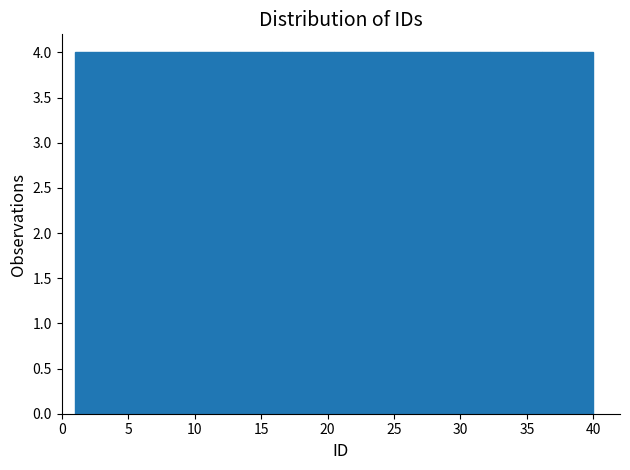

Reading left to right, list every bar in this chart as the range it spans on the x-axis followed by its height. Neither the bar edges nor the heights are printed on the chart, so give them approximately, as read against the axes.

1.0 to 4.9: 4
4.9 to 8.8: 4
8.8 to 12.7: 4
12.7 to 16.6: 4
16.6 to 20.5: 4
20.5 to 24.4: 4
24.4 to 28.3: 4
28.3 to 32.2: 4
32.2 to 36.1: 4
36.1 to 40.0: 4